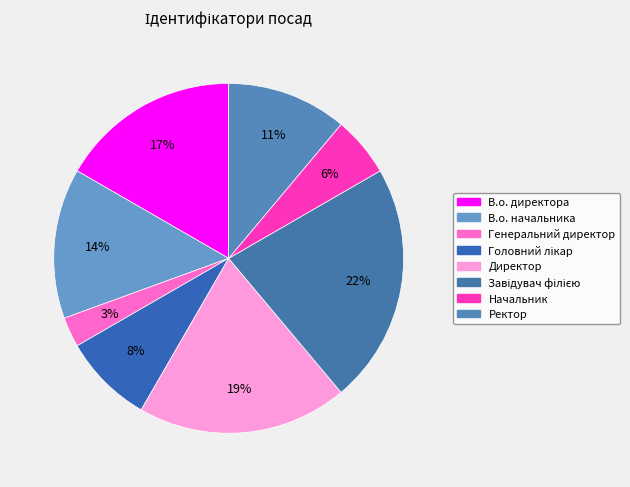

True or false: Головний лікар accounts for 1% of the total.

False